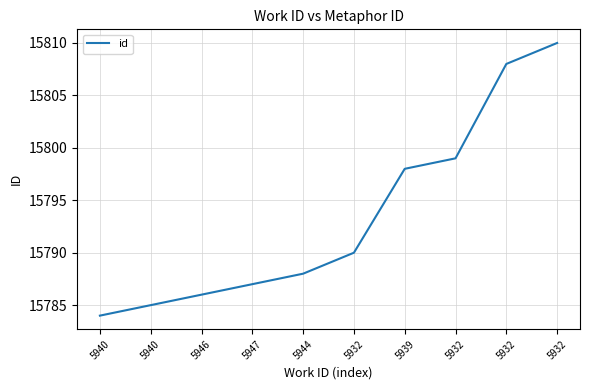

What is the maximum value shown in the chart?

15810